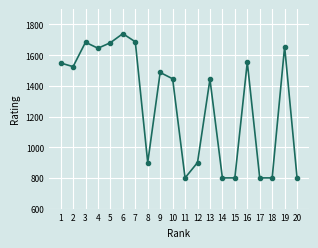

Which category has the highest value across all series?

6